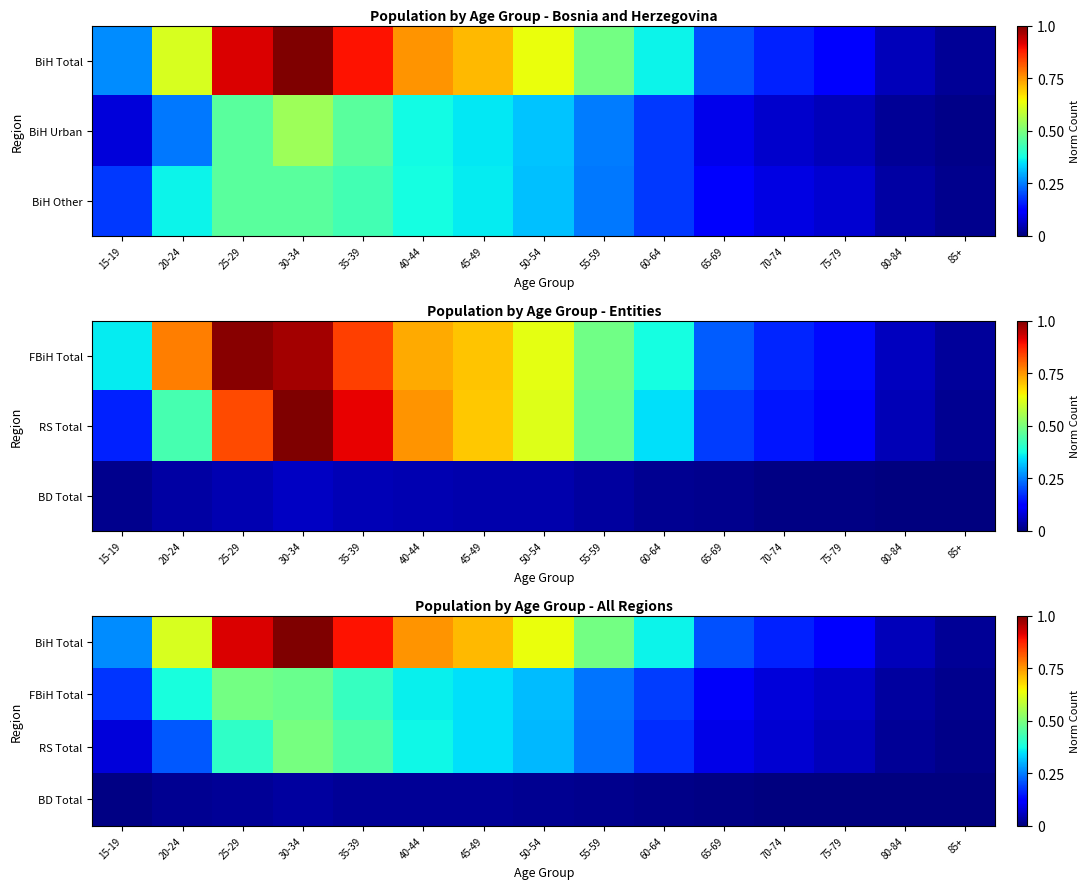

Between 45-49 and 50-54, which series saw the biggest shift?

BiH Total